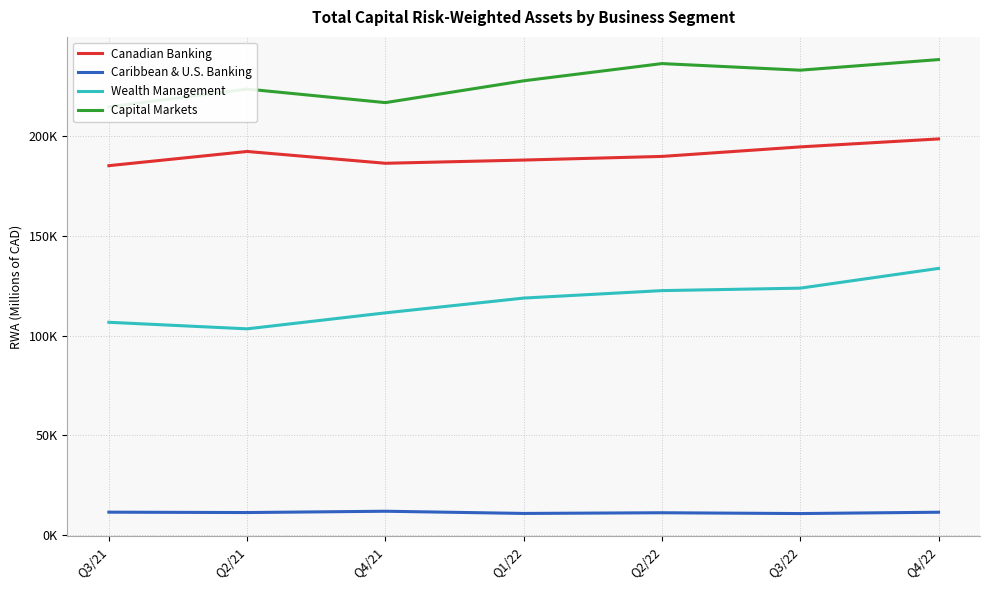

Which series has the largest total across all categories?

Capital Markets